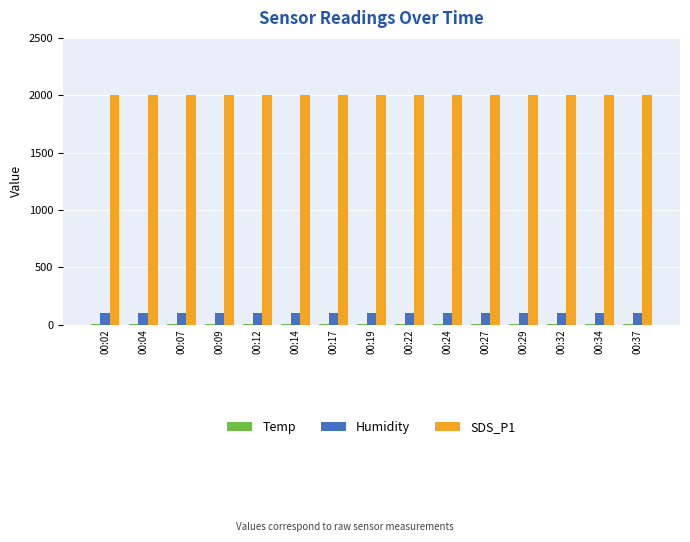

What is the maximum value shown in the chart?

1999.9